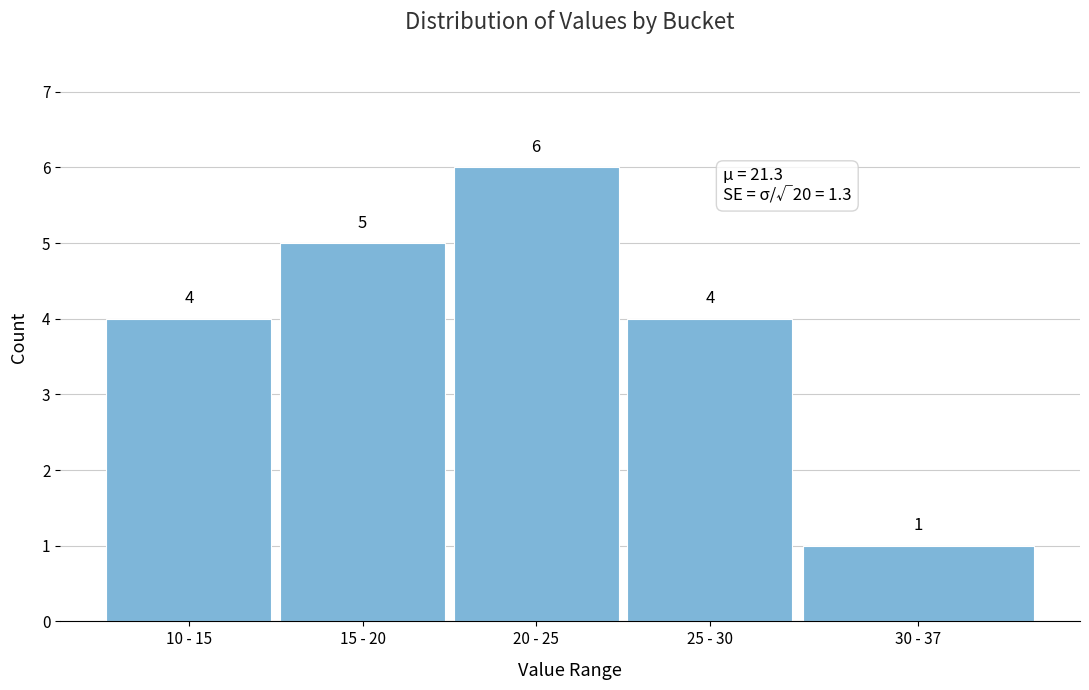

Reading right to left, list all the values displayed in this chart.

1	4	6	5	4